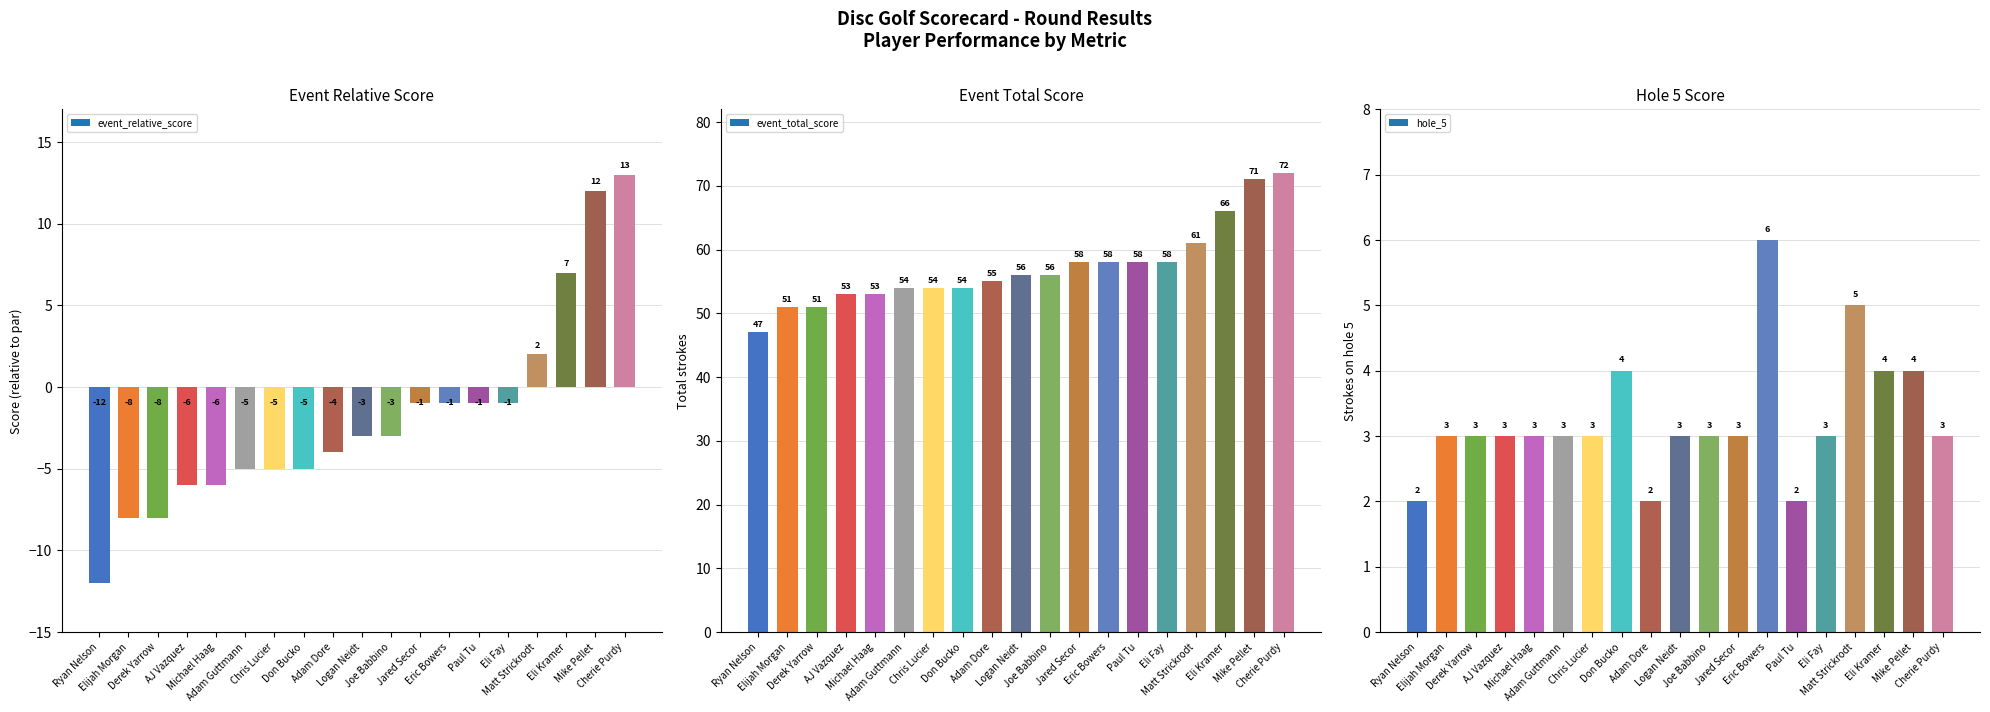

At which category does the chart reach its minimum across all series?

Ryan Nelson